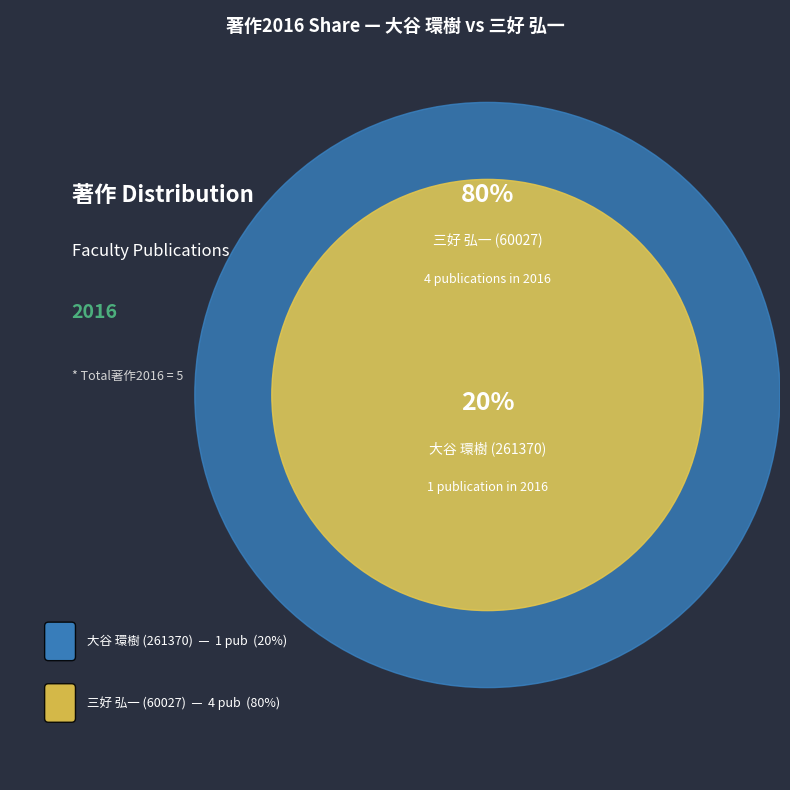

How many segments does this pie chart have?

2